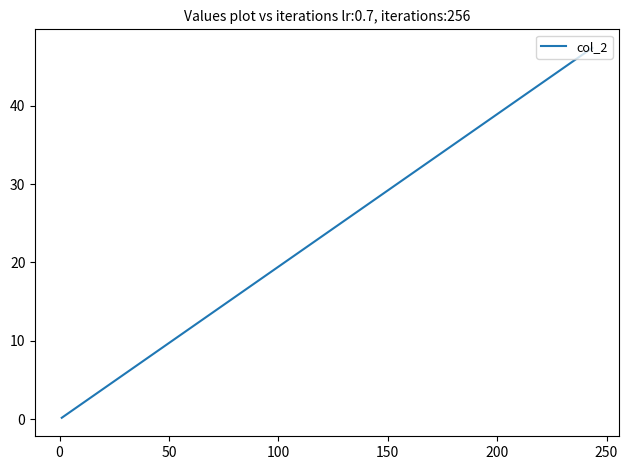

How many lines are shown in the chart?

1